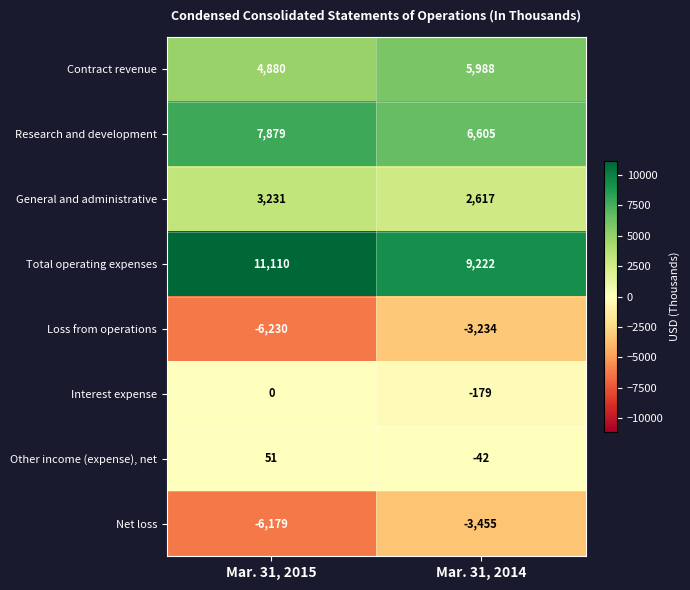

Is it true that Net loss equals -6179 at Mar. 31, 2015?

True